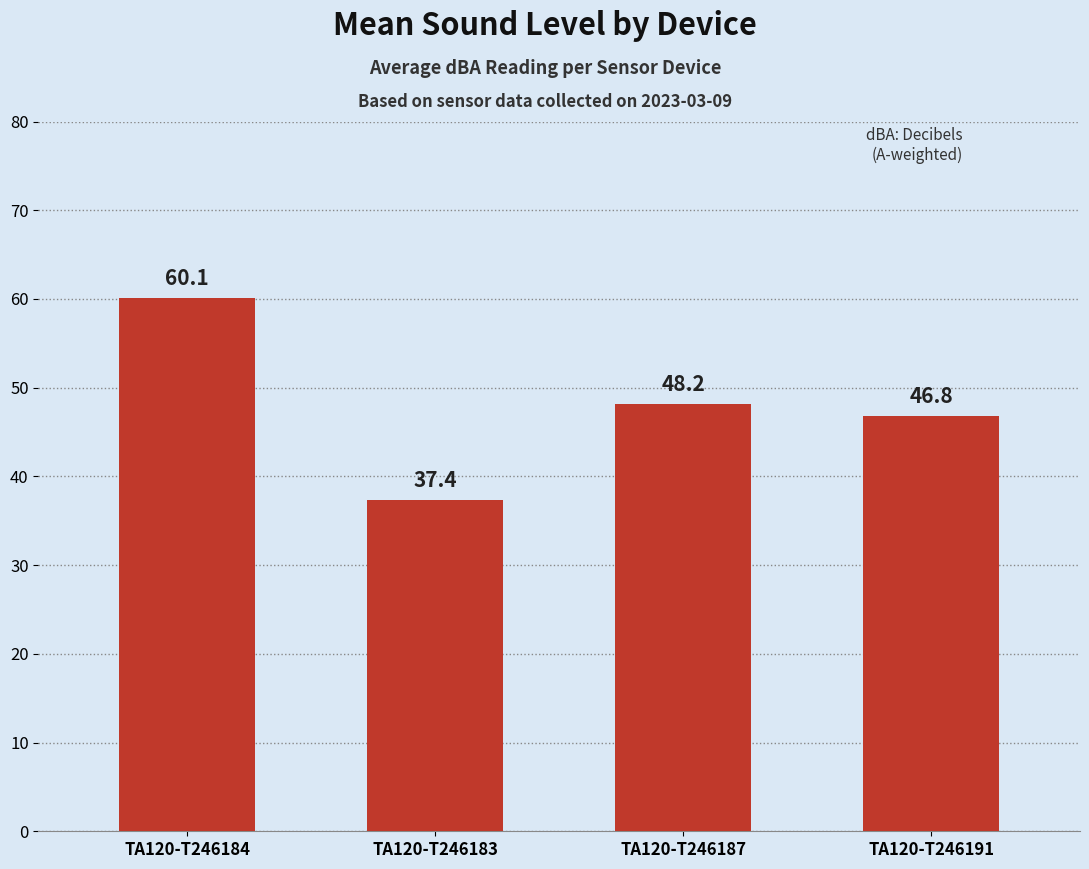

The chart shows a value of 22.3 at TA120-T246191. True or false?

False